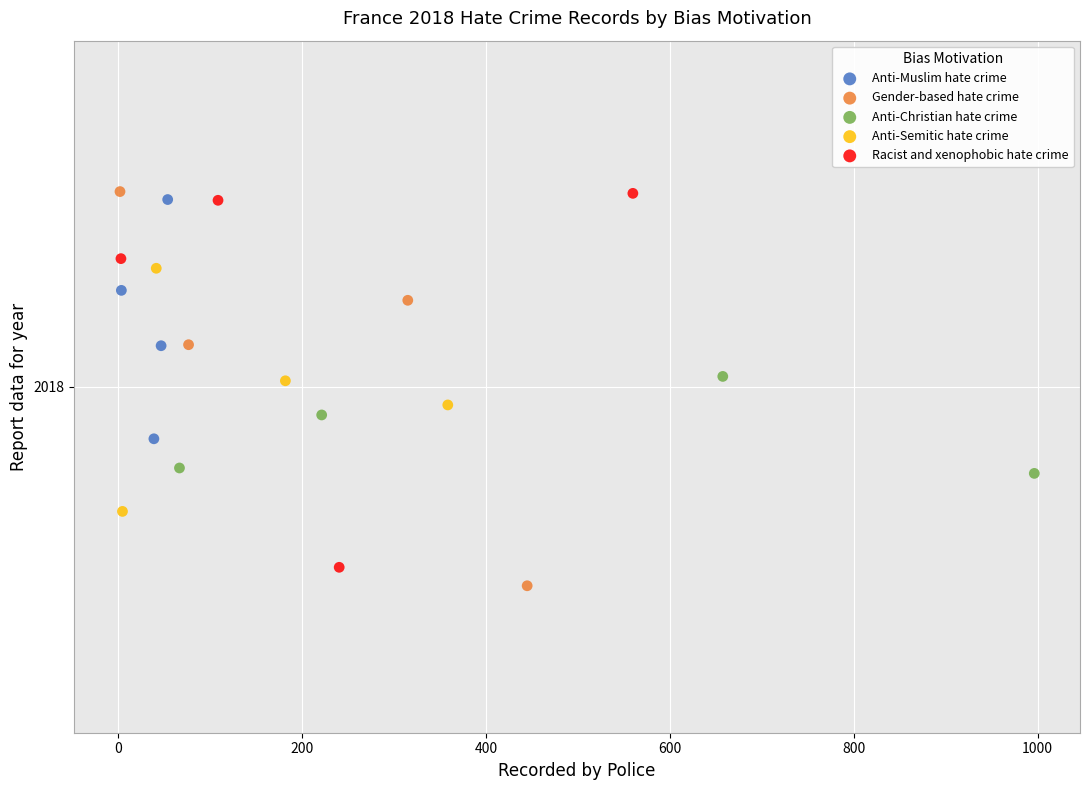

What are all the series names shown in the legend?

Anti-Muslim hate crime, Gender-based hate crime, Anti-Christian hate crime, Anti-Semitic hate crime, Racist and xenophobic hate crime